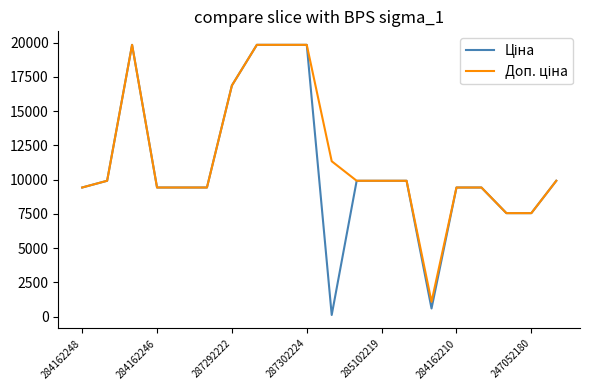

What is the minimum value shown in the chart?

113.3